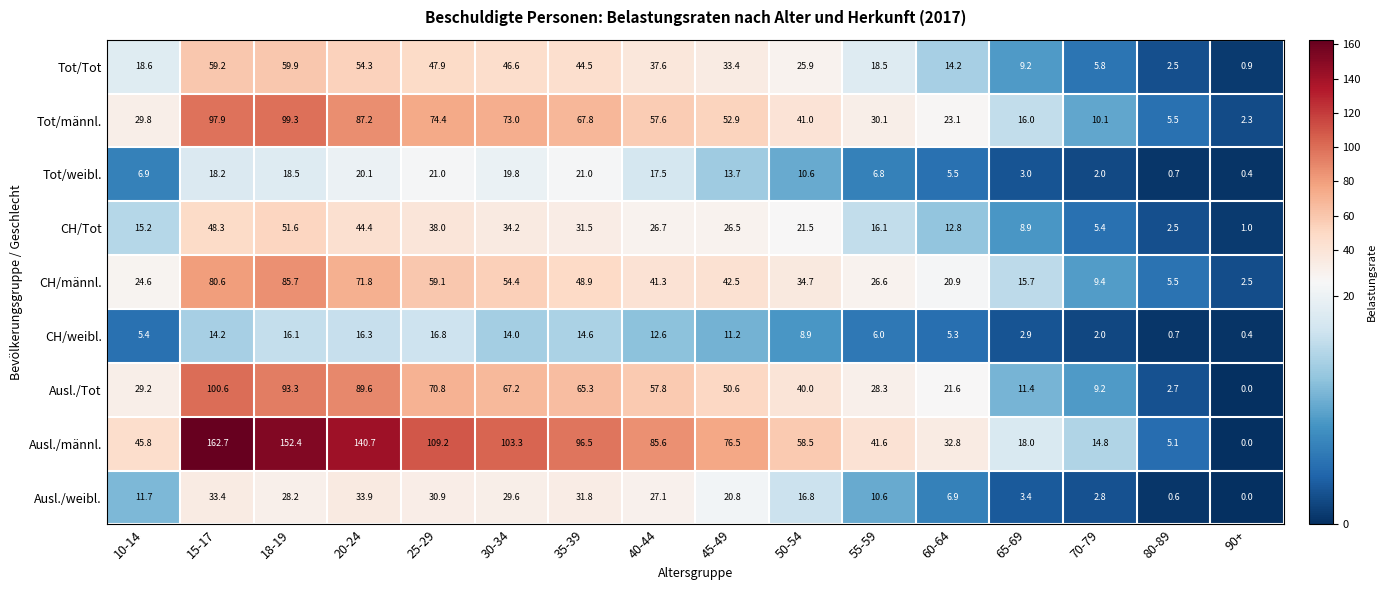

List the series in order of their peak value, lowest first.

CH/weibl., Tot/weibl., Ausl./weibl., CH/Tot, Tot/Tot, CH/männl., Tot/männl., Ausl./Tot, Ausl./männl.